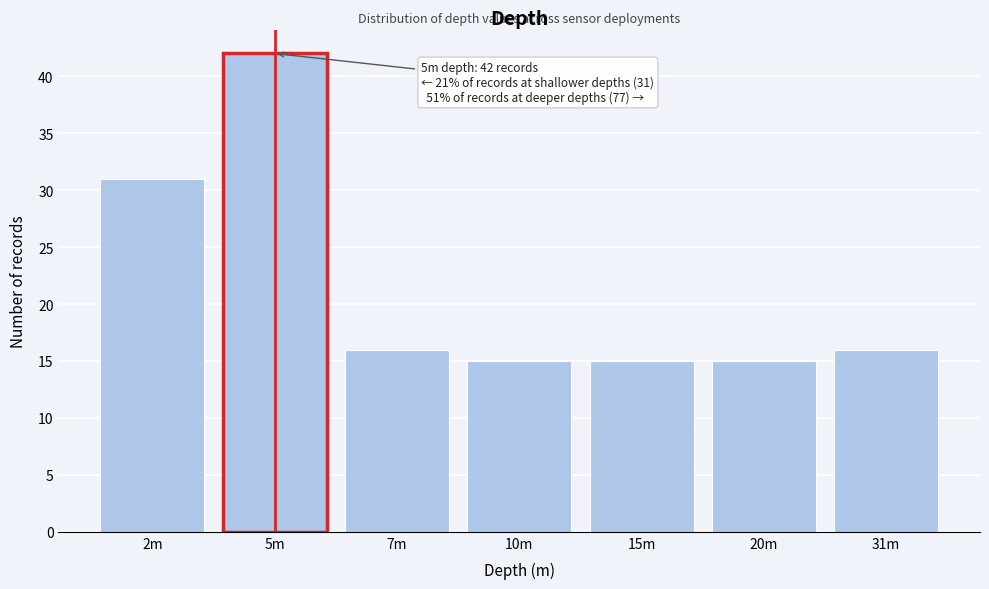

Reading right to left, what are all the values shown in this chart?

31m=16	20m=15	15m=15	10m=15	7m=16	5m=42	2m=31